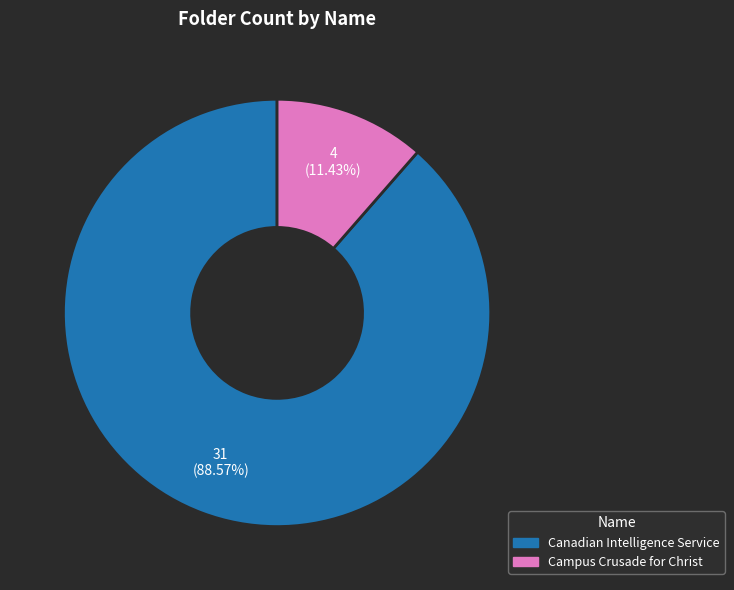

How many slices are in this pie chart?

2